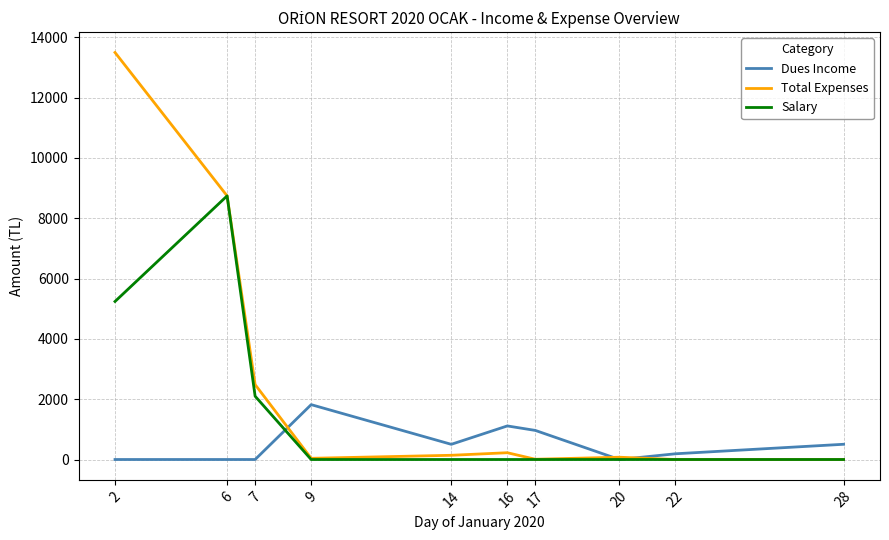

What are all the series names shown in the legend?

Dues Income, Total Expenses, Salary